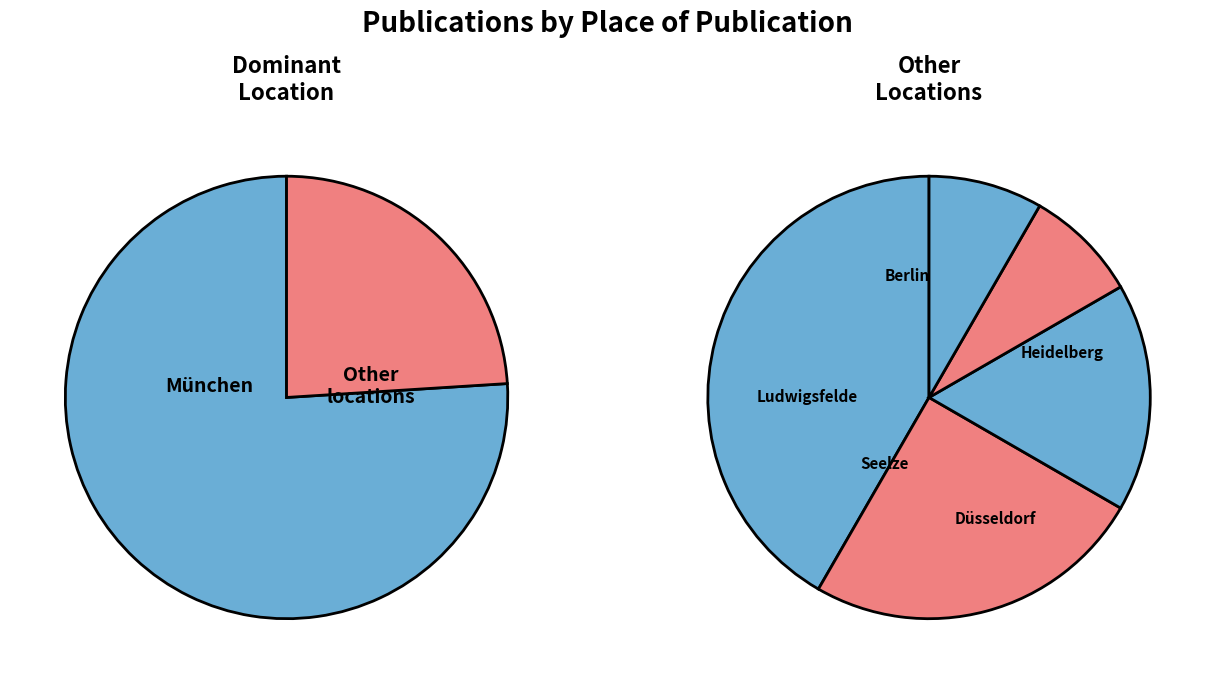

To the nearest percent, what percentage of the pie is München?

76%